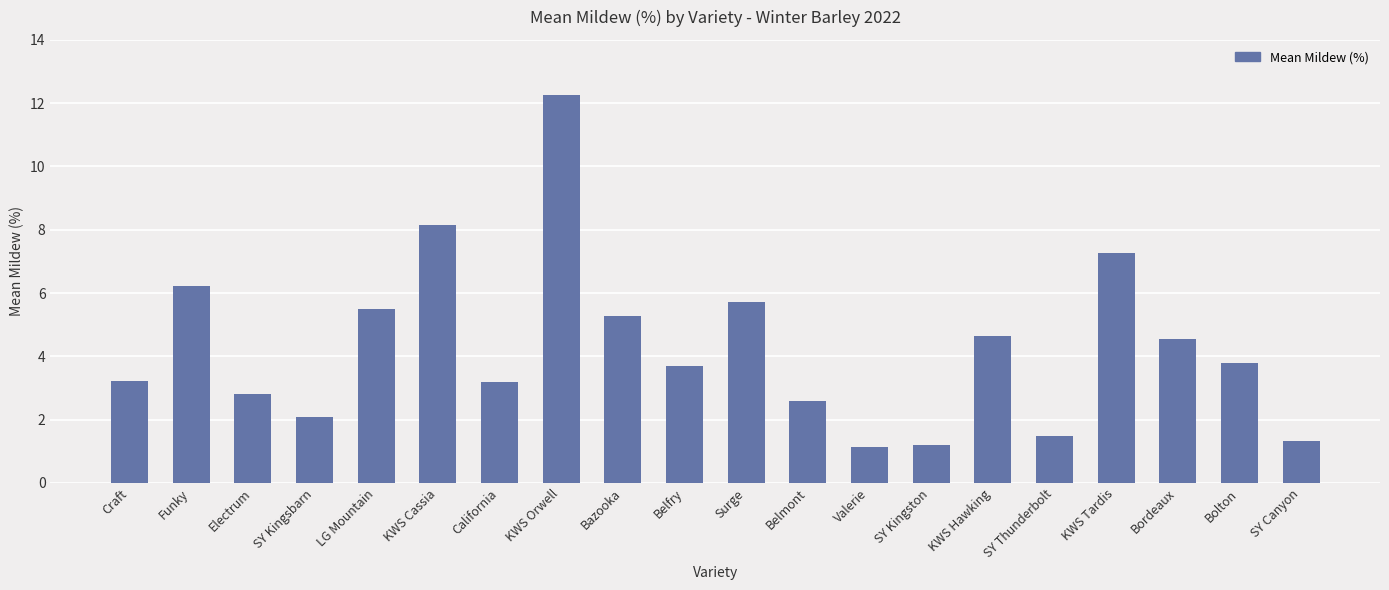

Read the value at Surge.

5.7